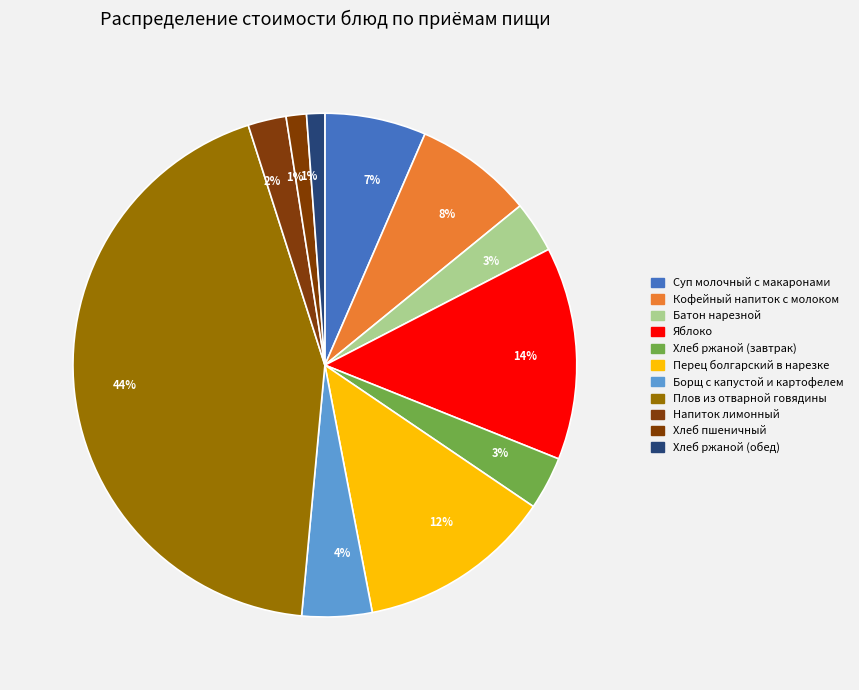

Rank the categories by value from lowest to highest.

Хлеб ржаной (обед), Хлеб пшеничный, Напиток лимонный, Батон нарезной, Хлеб ржаной (завтрак), Борщ с капустой и картофелем, Суп молочный с макаронами, Кофейный напиток с молоком, Перец болгарский в нарезке, Яблоко, Плов из отварной говядины